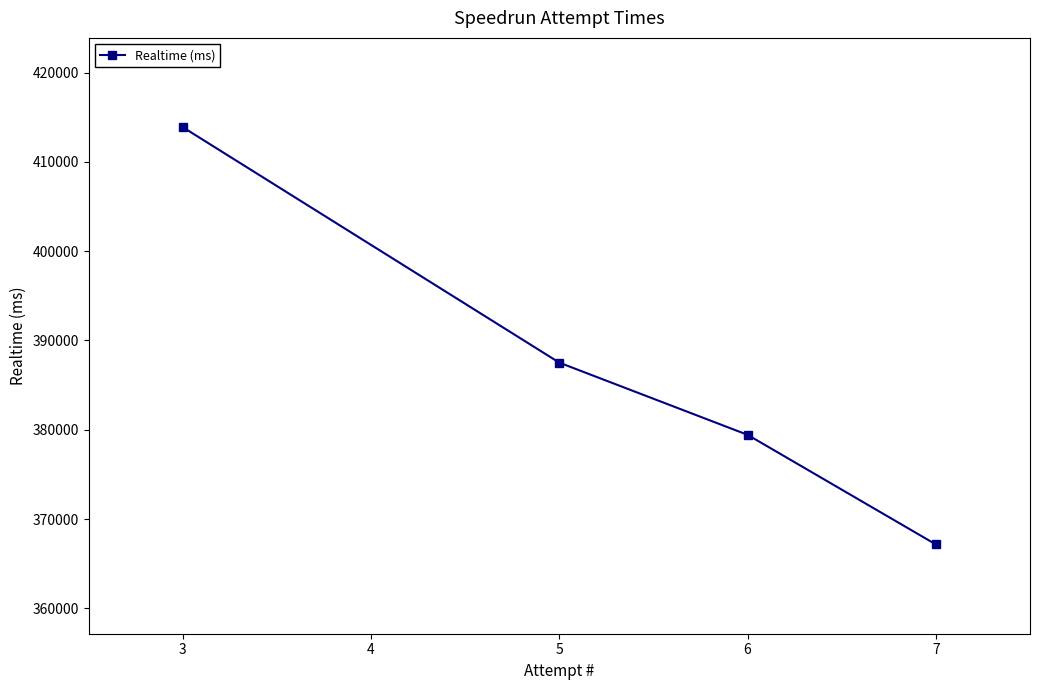

What is the difference between the maximum and minimum values?

46722